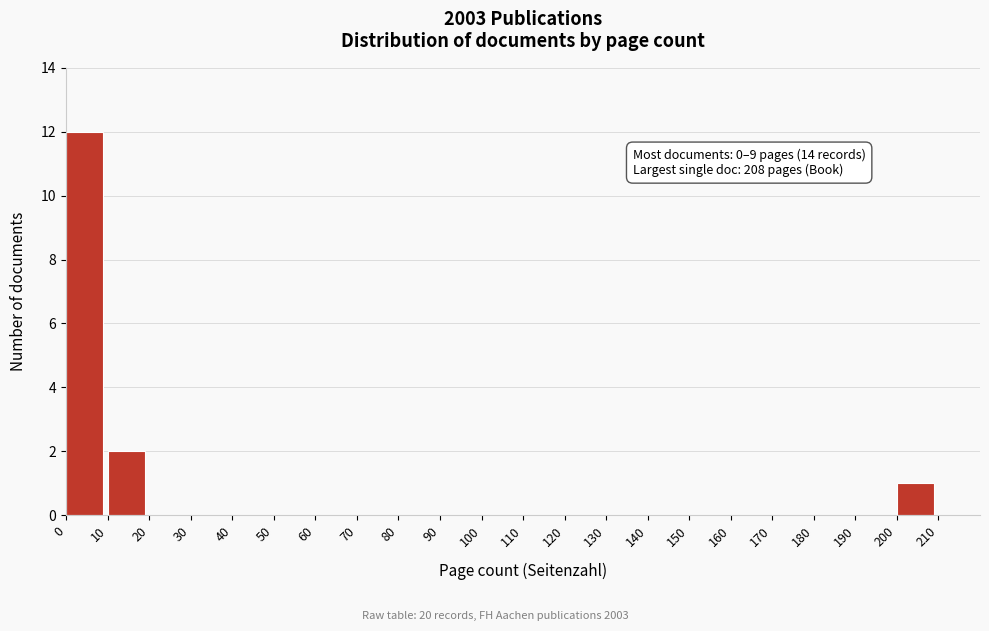

Which range on the x-axis has the tallest bar?

0 to 10